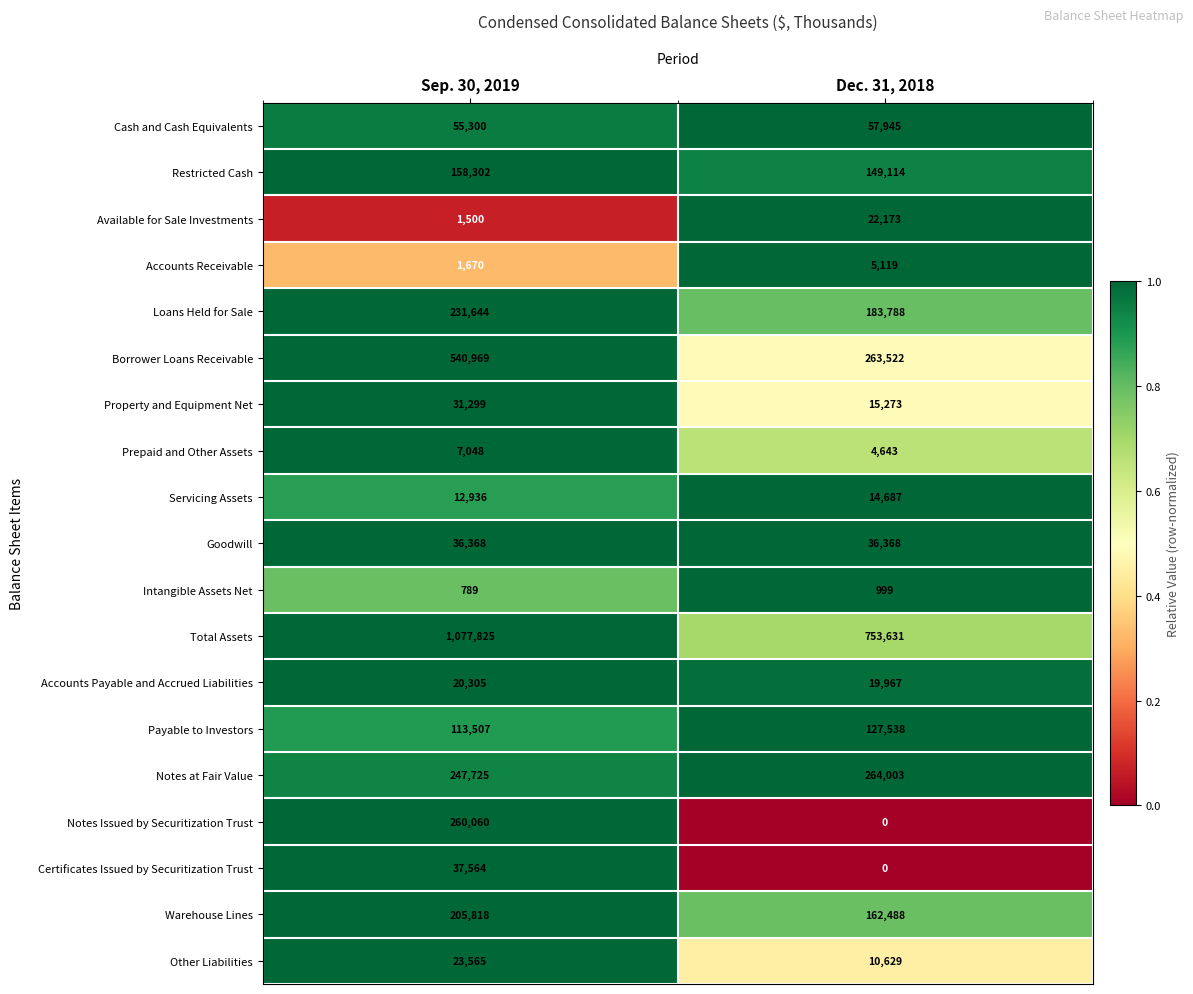

Which series changed the most between Sep. 30, 2019 and Dec. 31, 2018?

Total Assets